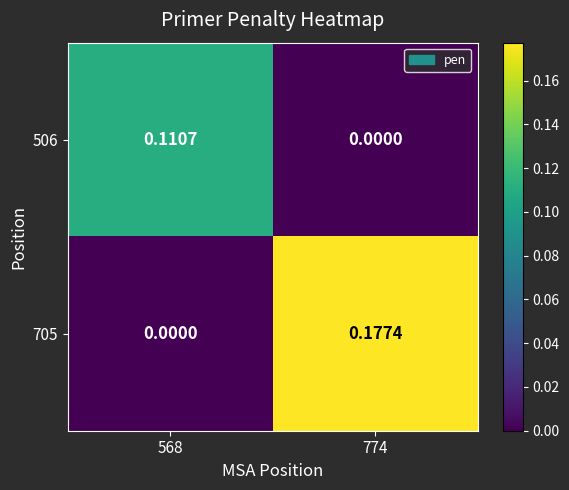

Count the number of data series in this chart.

2